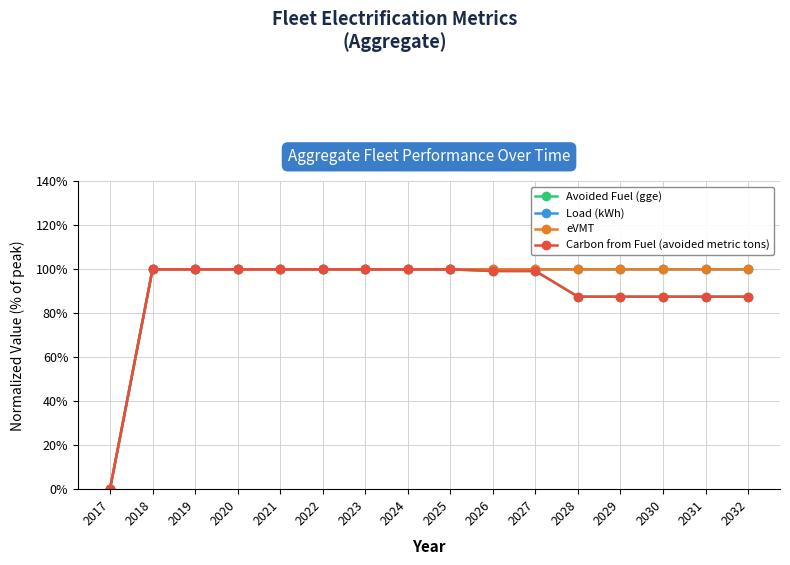

Which series changed the most between 2025 and 2028?

Carbon from Fuel (avoided metric tons)